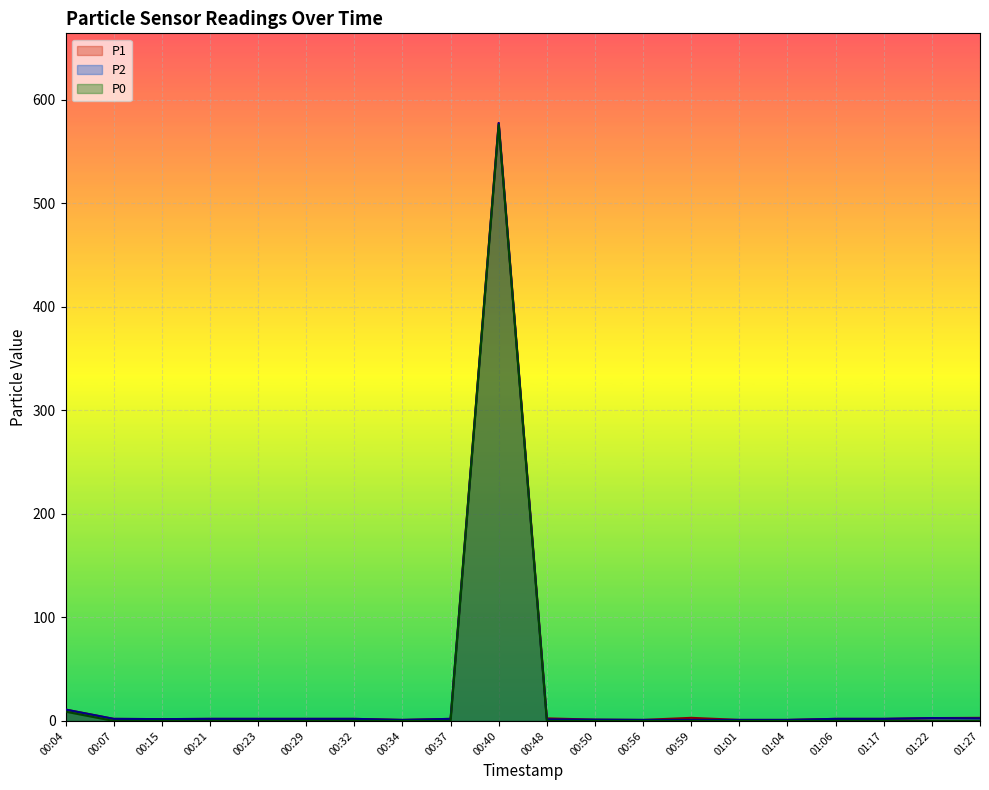

What position from the left is 01:27?

20